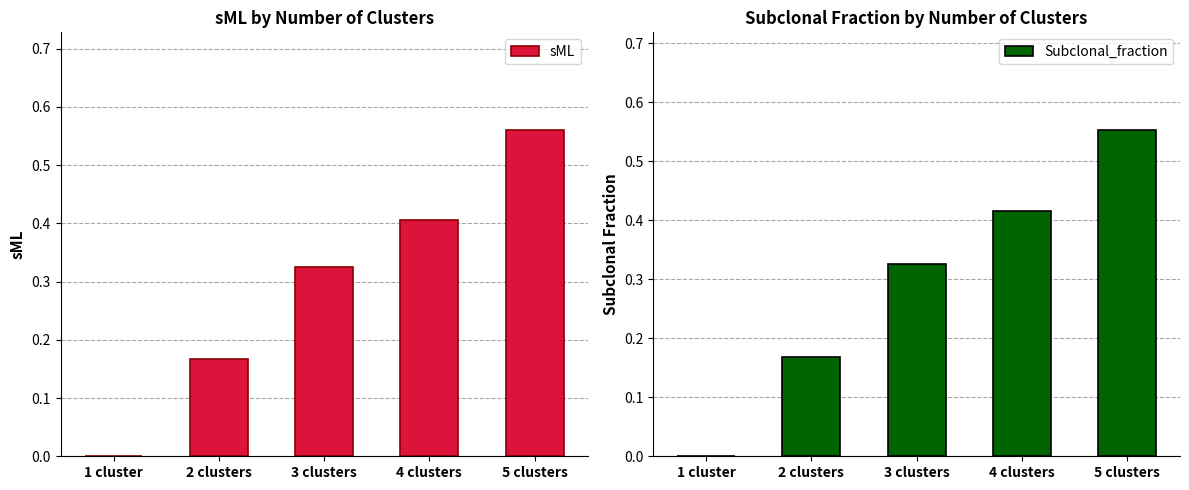

Which series has the largest total across all categories?

Subclonal_fraction